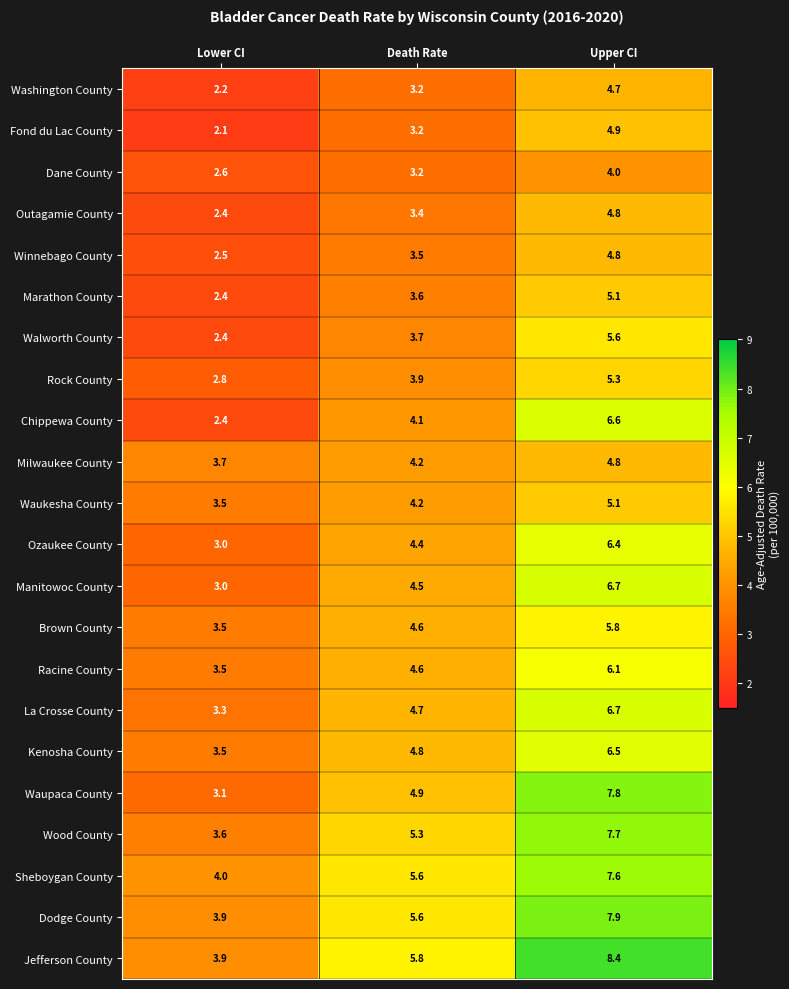

The value of Dodge County at Upper CI is 7.9. True or false?

True